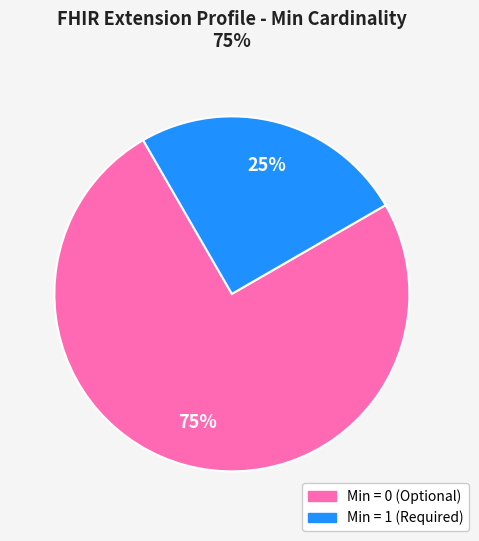

To the nearest percent, what is the difference between the largest and smallest slice percentages?

50%